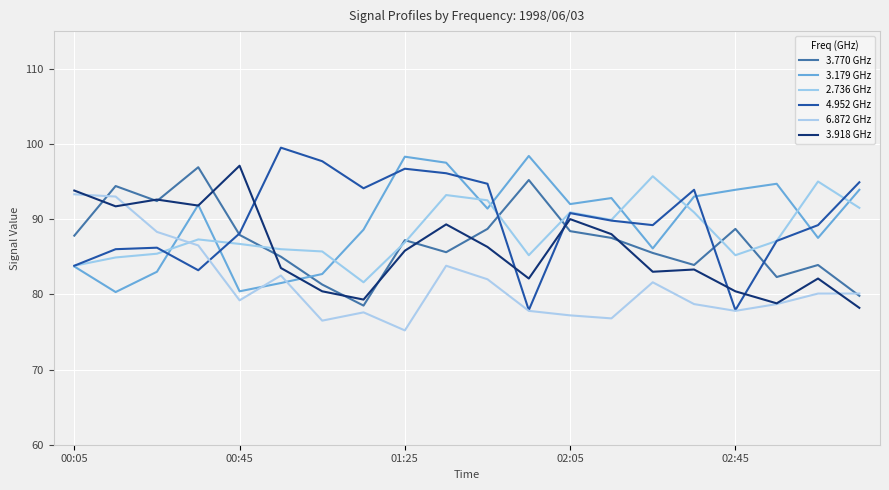

What are all the series names shown in the legend?

3.770 GHz, 3.179 GHz, 2.736 GHz, 4.952 GHz, 6.872 GHz, 3.918 GHz